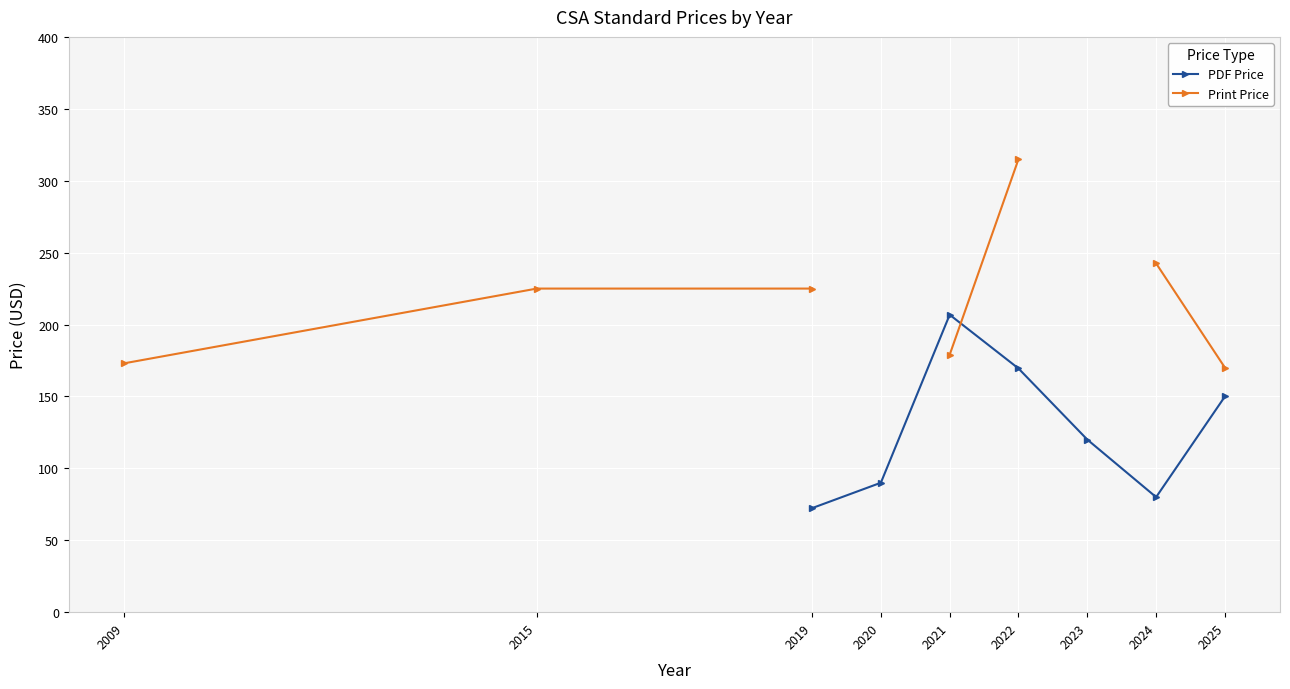

True or false: Print Price has more than 0 points higher than both neighbors.

False